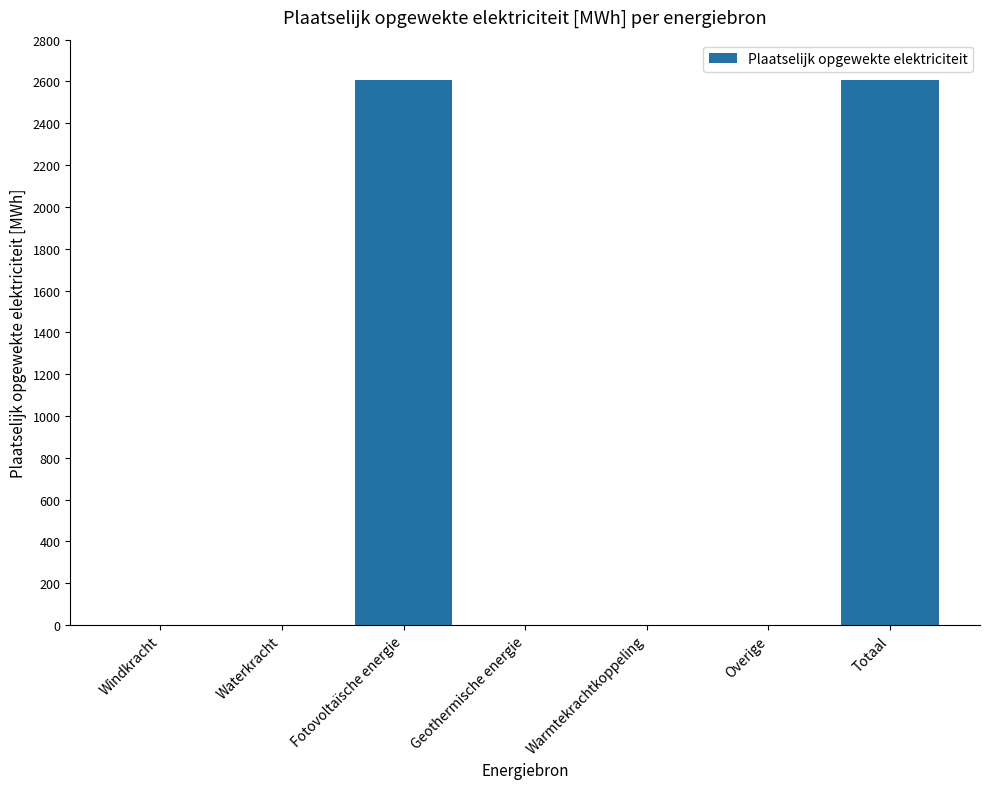

What is the change in value from Waterkracht to Totaal?

+2604.7